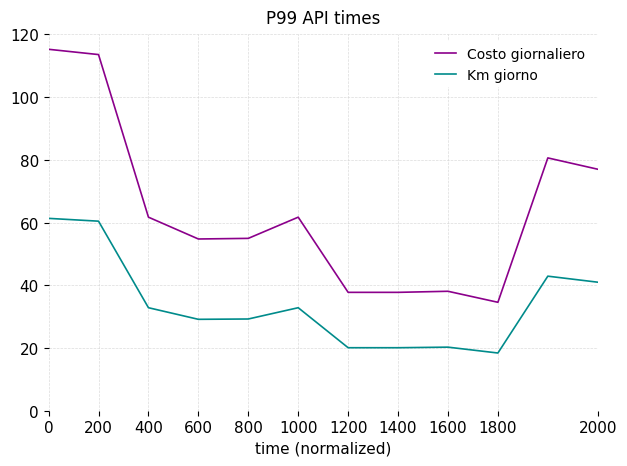

Which series has the largest range (max minus min)?

Costo giornaliero